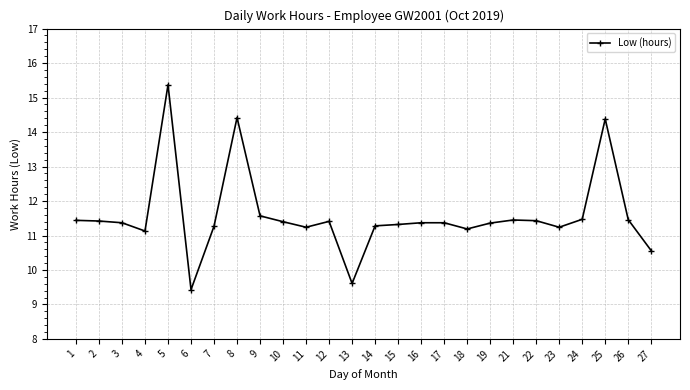

Count the number of categories in the chart.

26